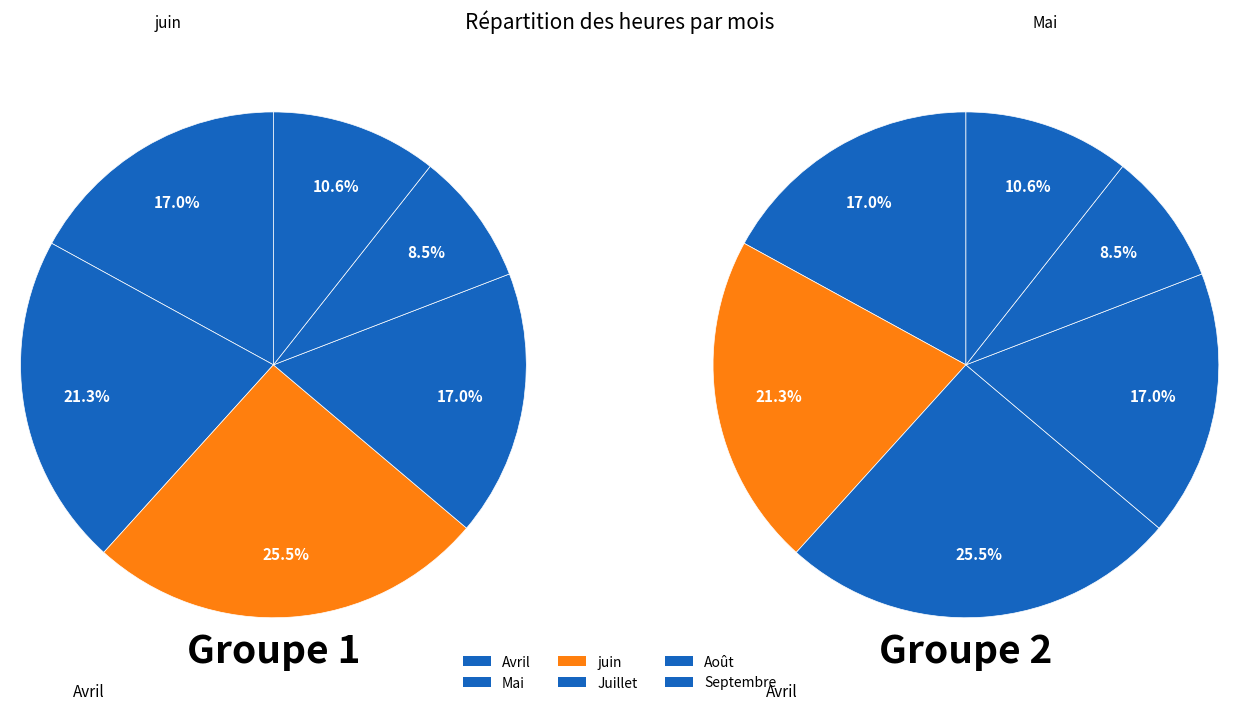

Which series has the largest range (max minus min)?

Groupe 2